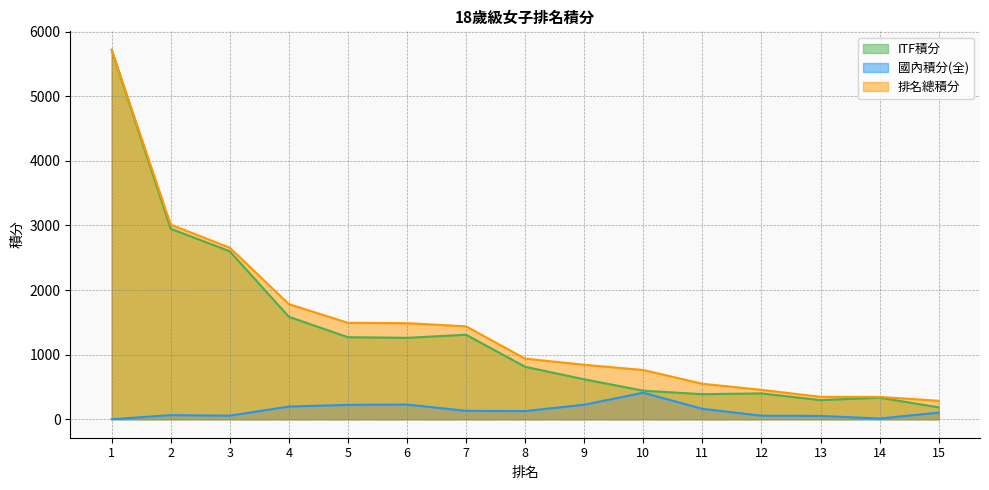

What is the difference between the highest and lowest values at 2?

2948.0